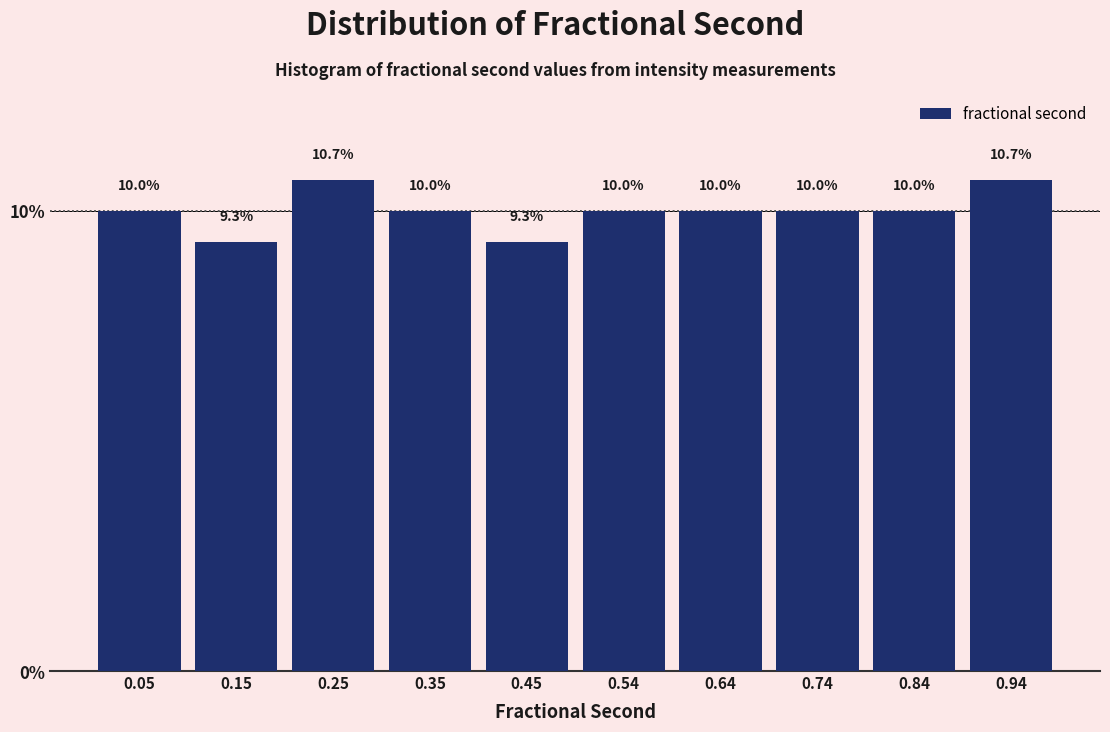

What is the height of the bar covering 0.89 to 0.99 on the x-axis? The bar edges are not printed on the chart, so give them approximately, as read against the axis.

10.7